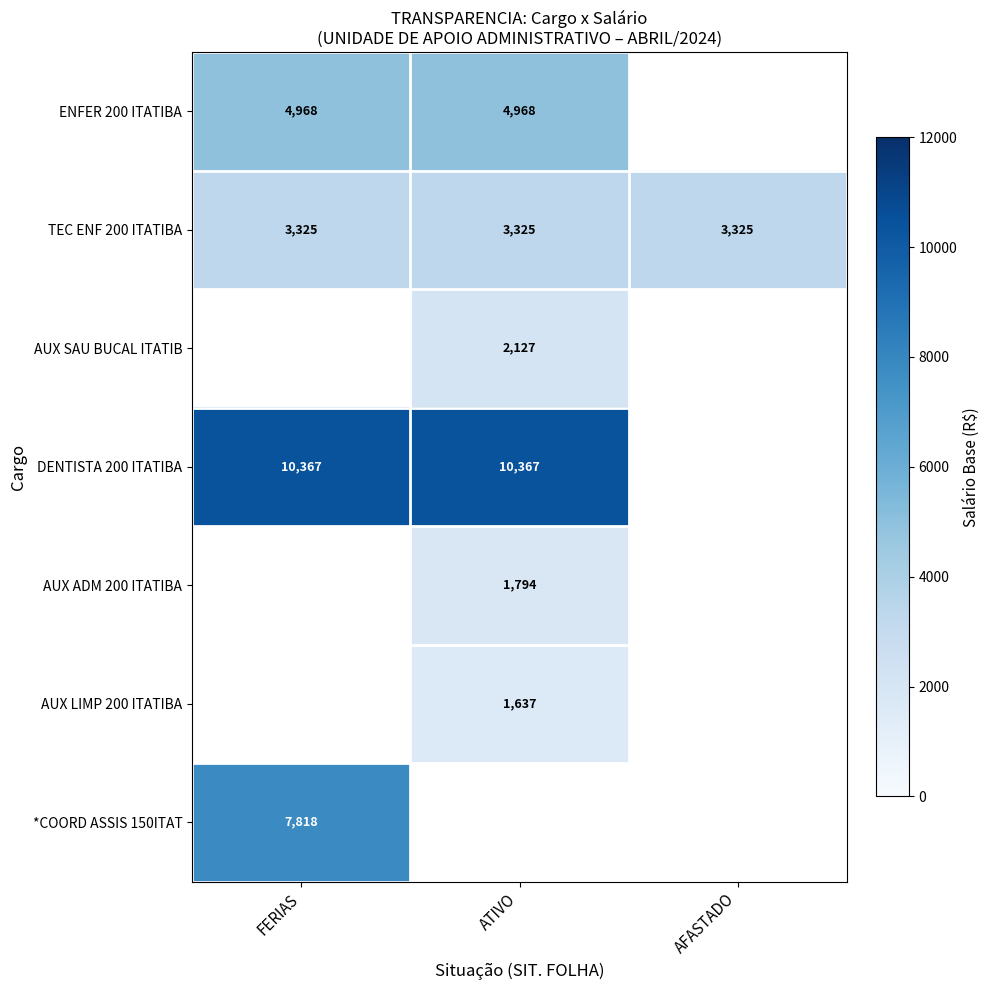

Which category has the highest value in the ENFER 200 ITATIBA series?

FERIAS